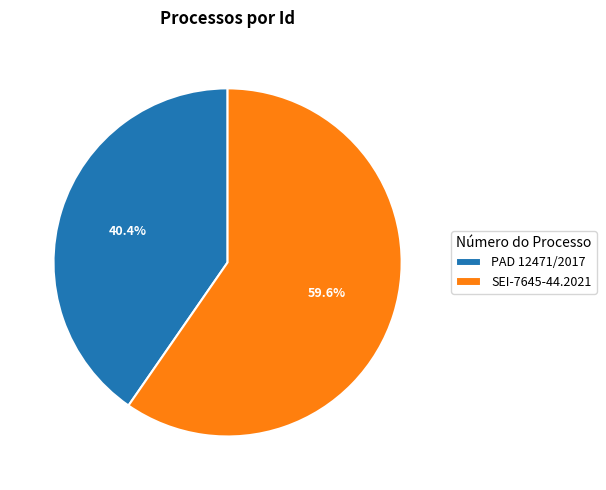

What percentage is NOT represented by SEI-7645-44.2021?

40.4%